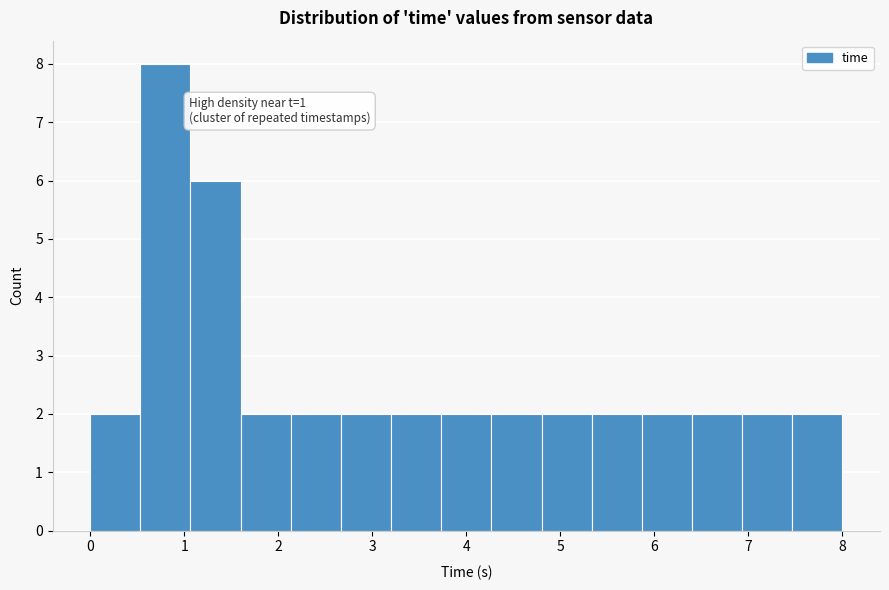

Which range on the x-axis has the tallest bar?

0.5 to 1.1